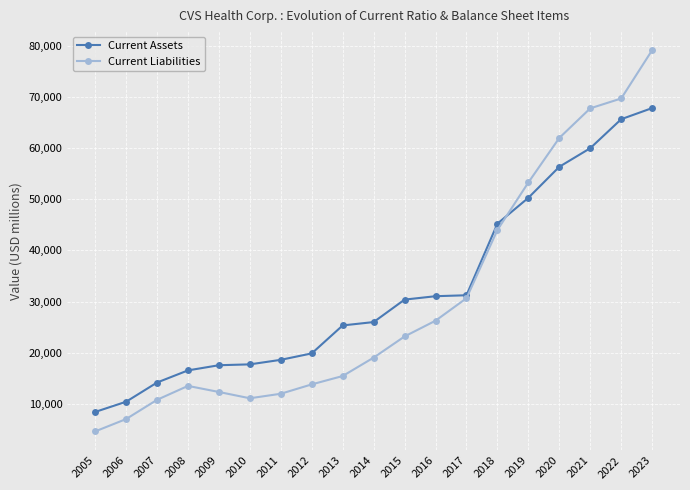

True or false: Current Liabilities has more than 0 points higher than both neighbors.

True